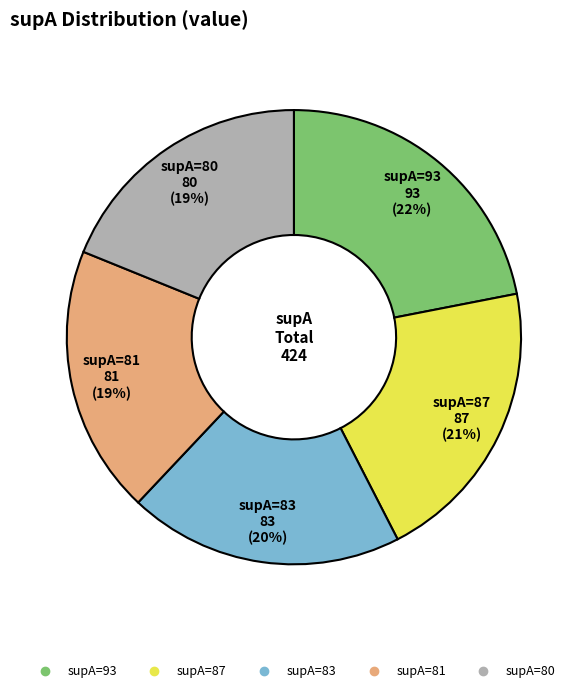

To the nearest percent, what is the average slice percentage?

20%